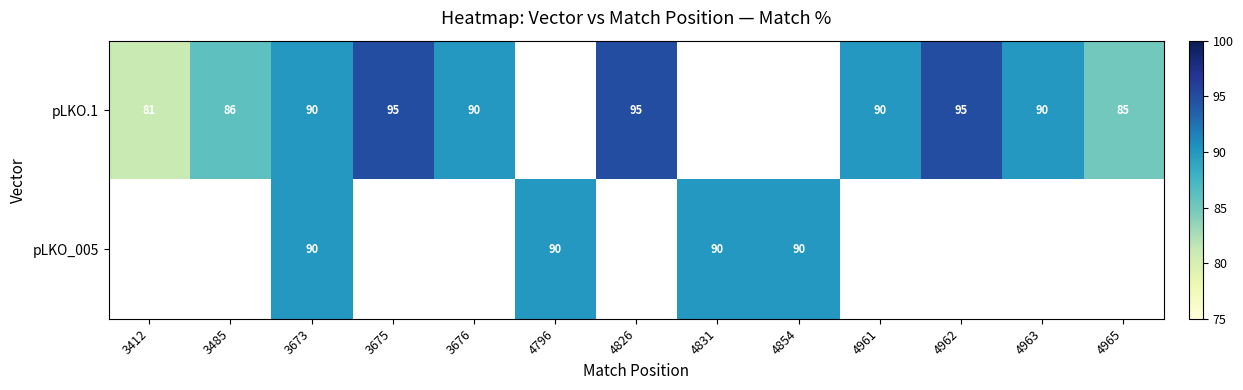

True or false: pLKO_005 has a value of 27 at 4854.

False